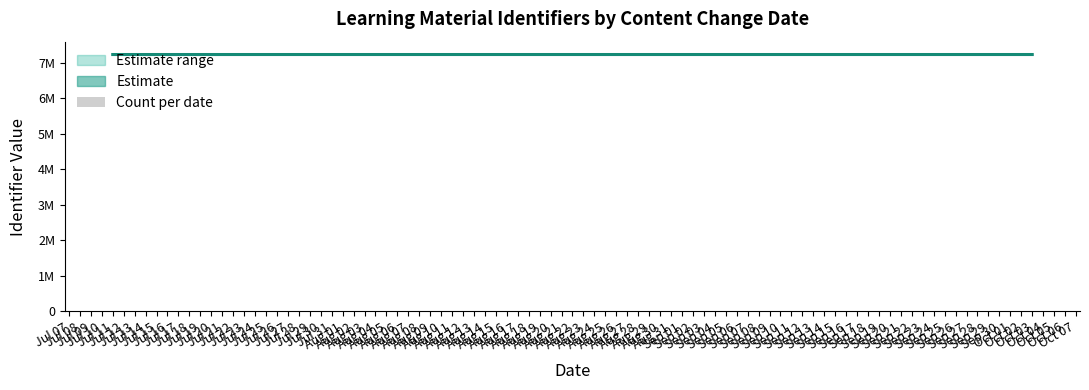

The chart shows a value of 0 at Jul 11. True or false?

False